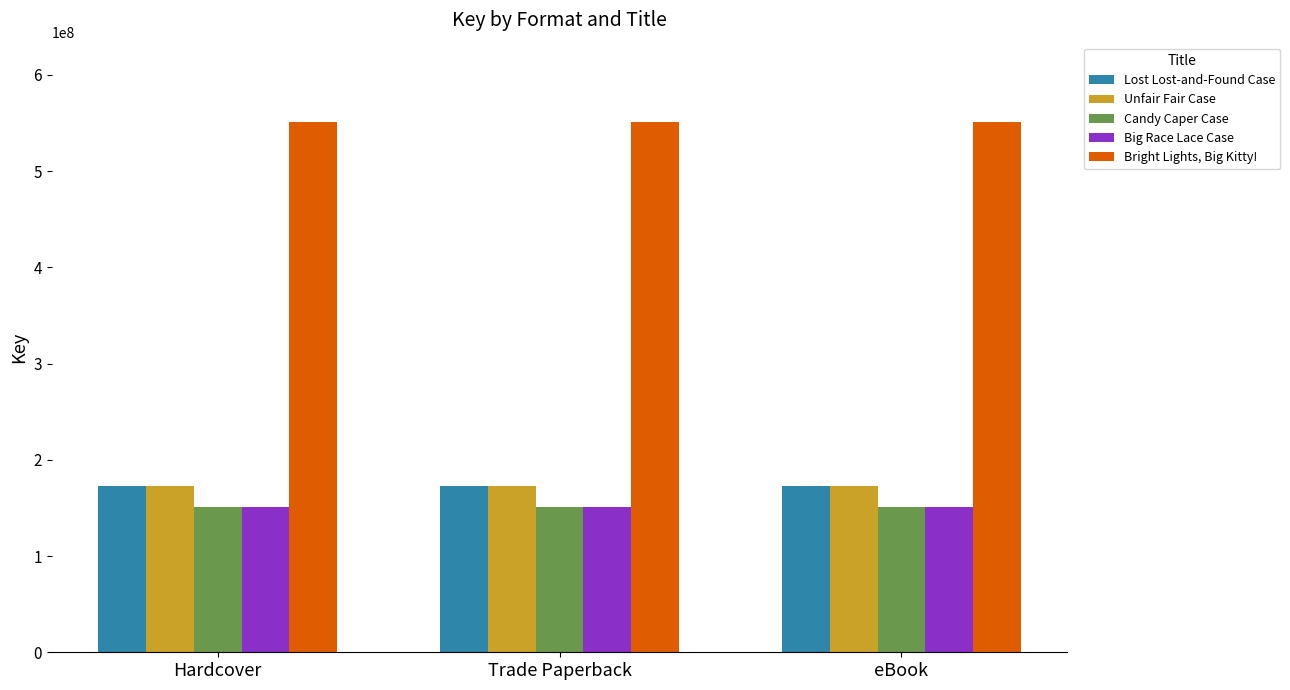

The value of Lost Lost-and-Found Case at Hardcover is 297514425. True or false?

False